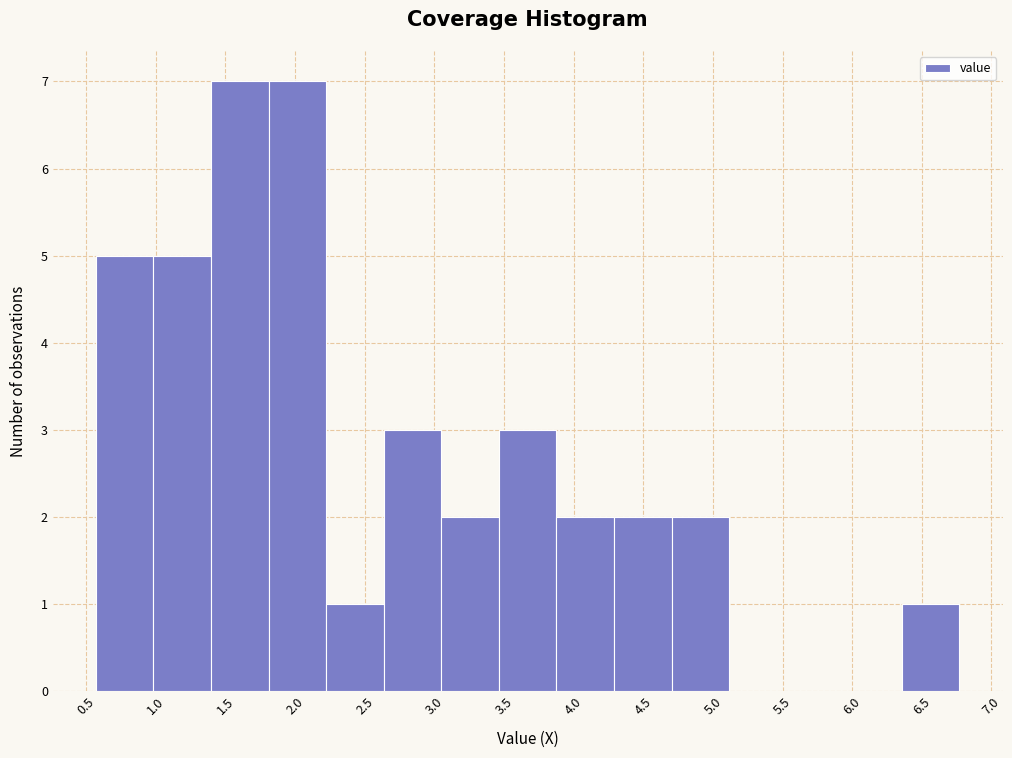

How tall is the bar that spans 1.00 to 1.40 on the x-axis? Neither the bar edges nor the heights are printed on the chart, so give them approximately, as read against the axes.

5